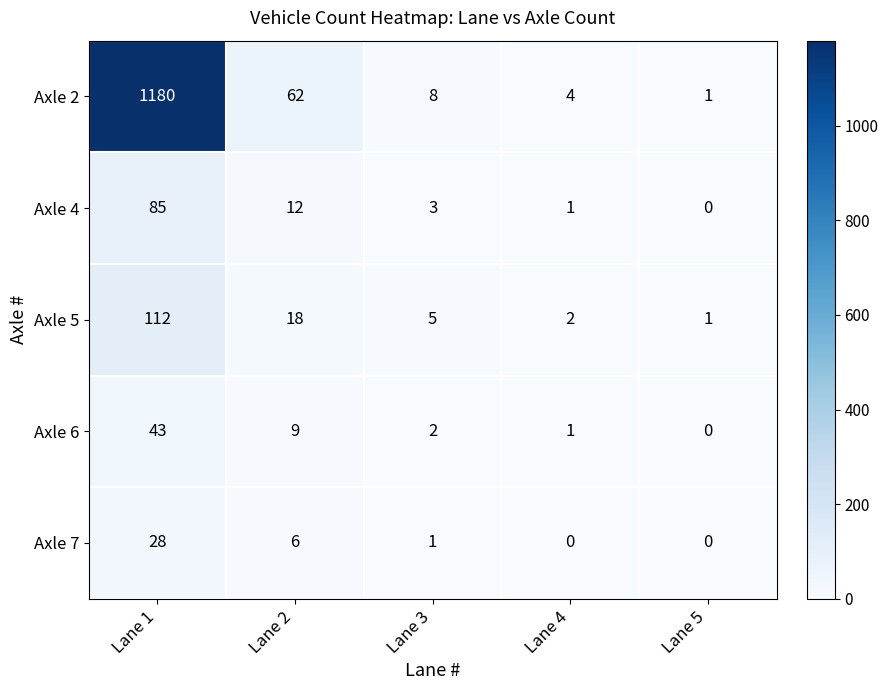

Which category has the highest value across all series?

Lane 1